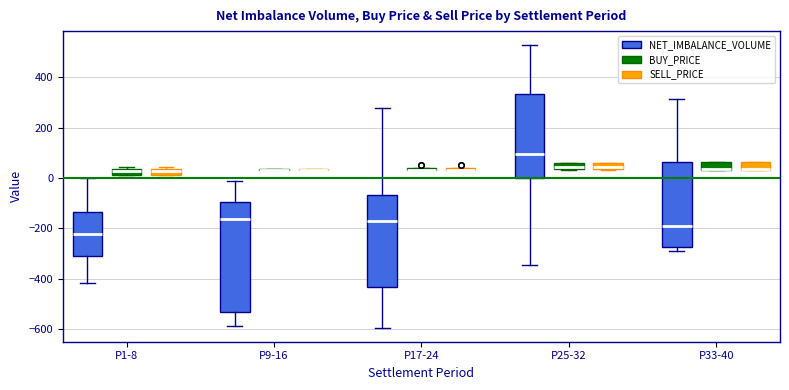

Comparing the boxes themselves (not the whiskers), which one is the tallest?

P9-16 (NET_IMBALANCE_VOLUME)